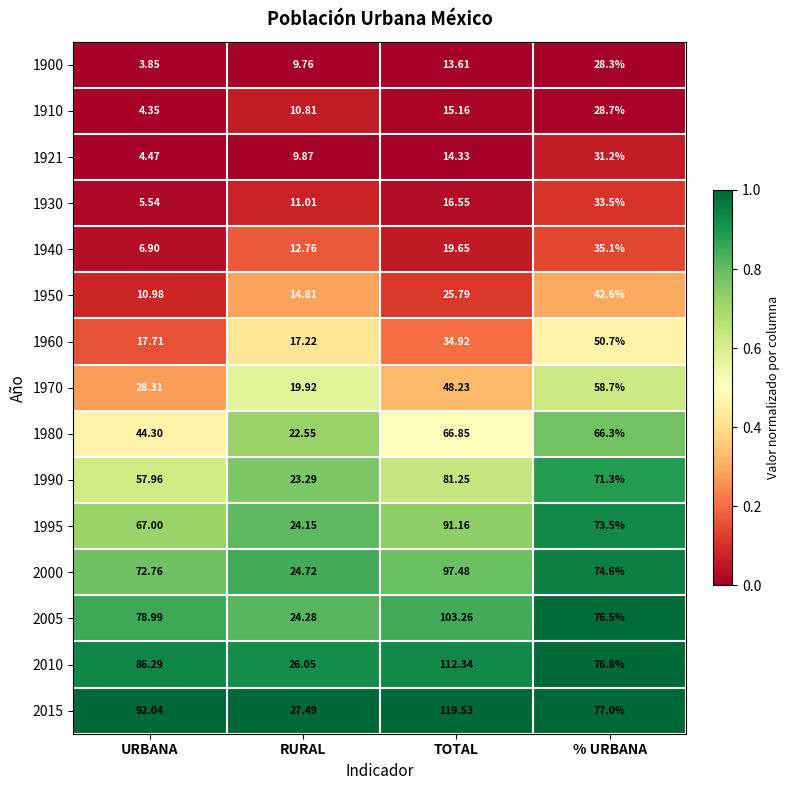

What is the total value across all series at TOTAL?

860.1